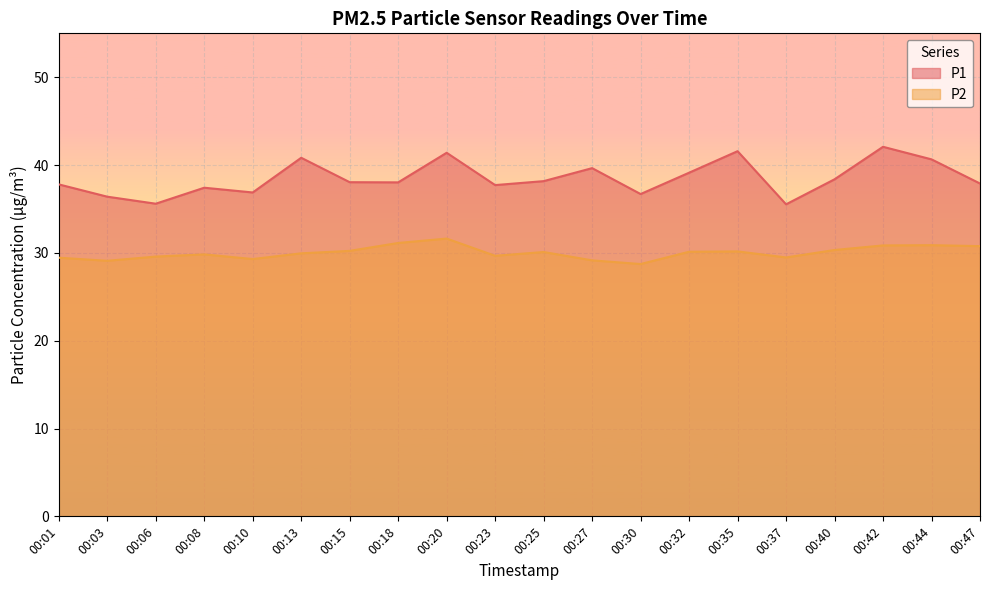

What is the difference between the maximum and minimum values in the P1 series?

6.5